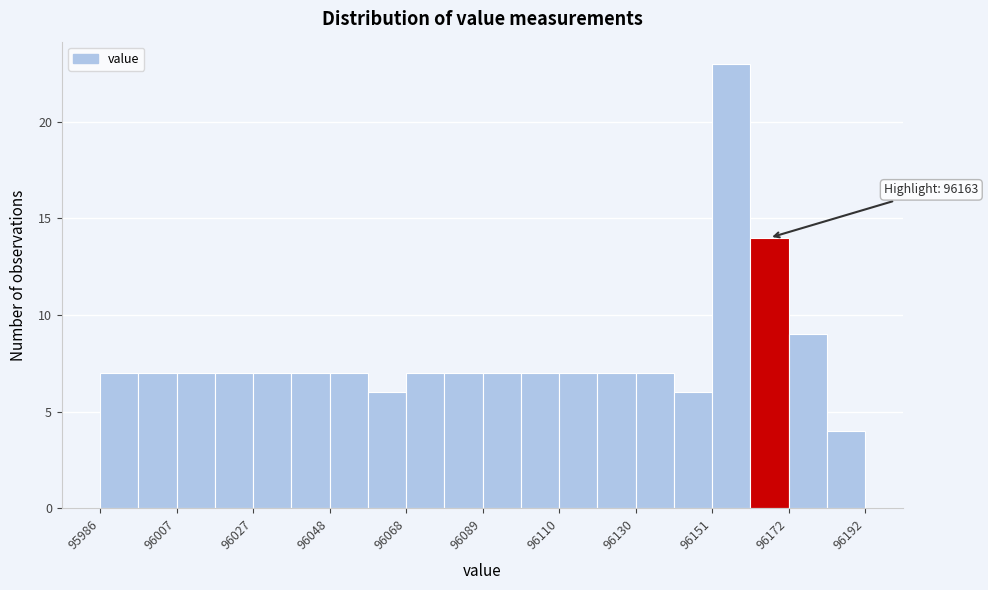

Read against the x-axis, roughly where is the centre of the tallest bar?

96155